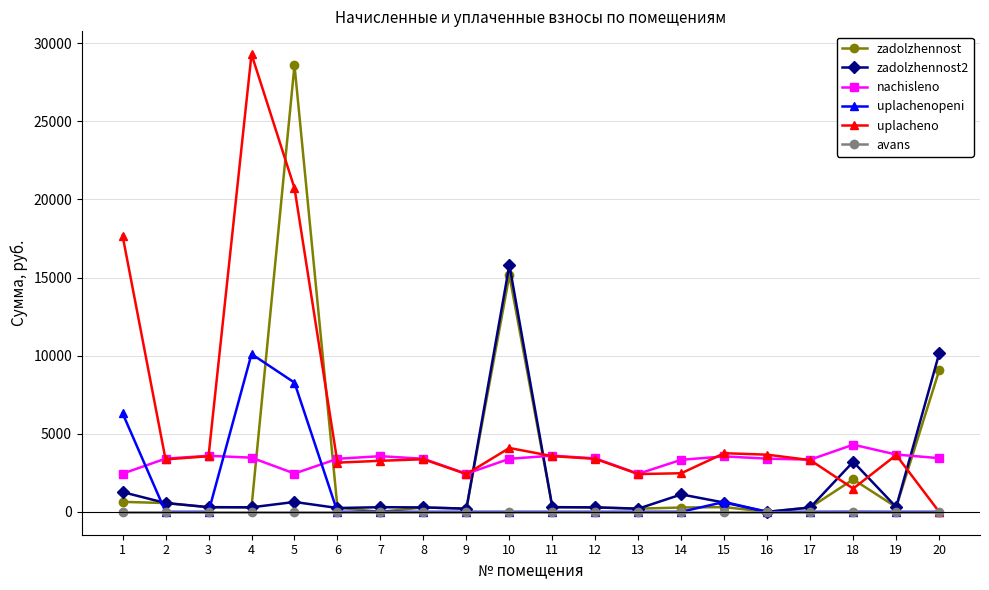

True or false: zadolzhennost2 has more than 1 points higher than both neighbors.

True